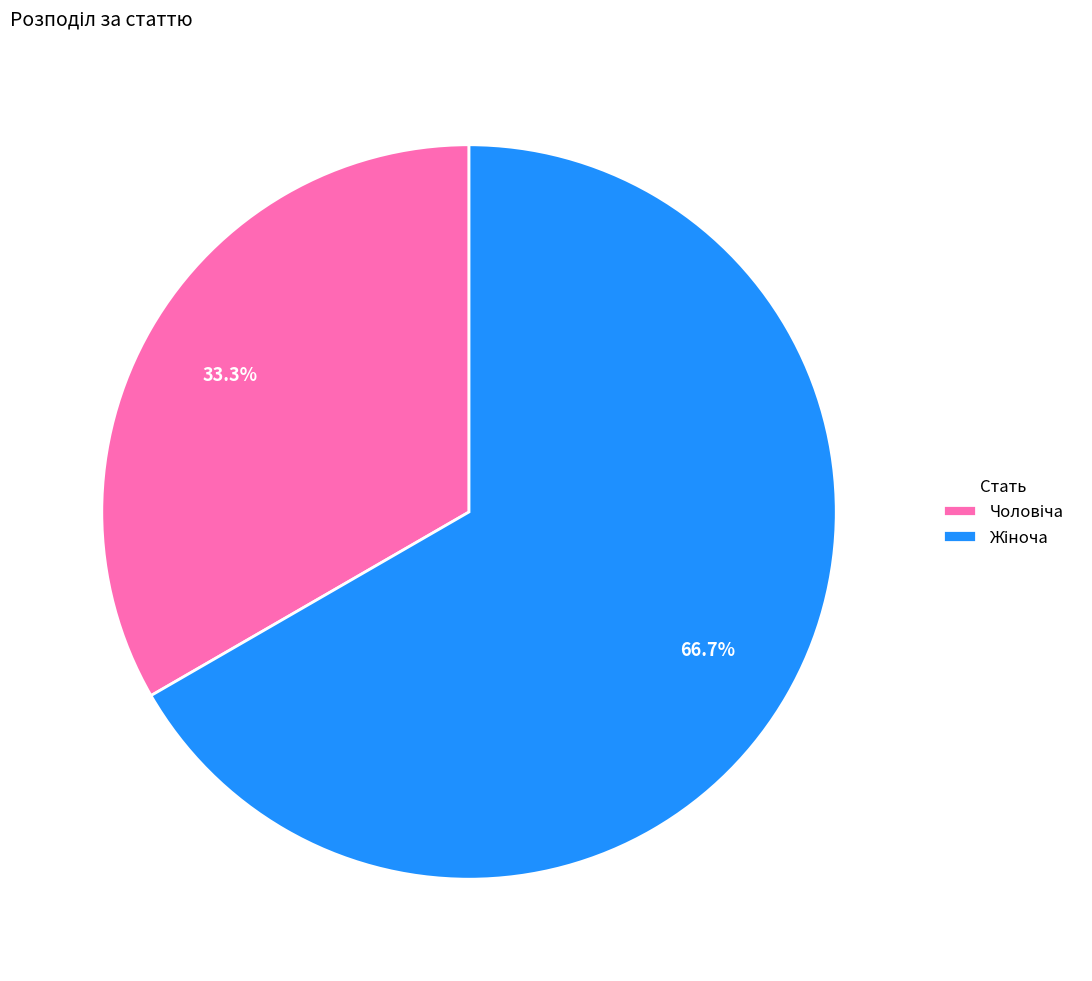

Does any single category account for the majority?

Yes